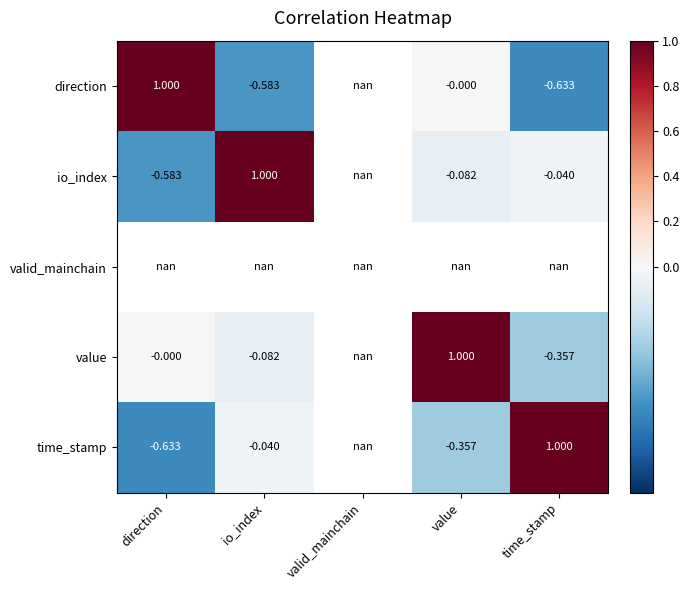

Count the number of data series in this chart.

5